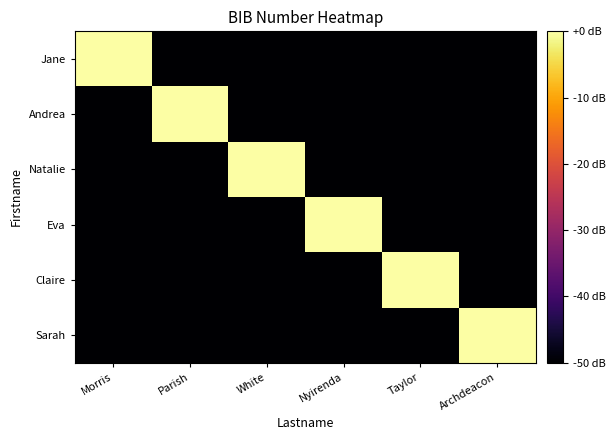

Reading left to right, extract all data points from this chart.

Jane: Morris=0	Parish=-50	White=-50	Nyirenda=-50	Taylor=-50	Archdeacon=-50
Andrea: Morris=-50	Parish=0	White=-50	Nyirenda=-50	Taylor=-50	Archdeacon=-50
Natalie: Morris=-50	Parish=-50	White=0	Nyirenda=-50	Taylor=-50	Archdeacon=-50
Eva: Morris=-50	Parish=-50	White=-50	Nyirenda=0	Taylor=-50	Archdeacon=-50
Claire: Morris=-50	Parish=-50	White=-50	Nyirenda=-50	Taylor=0	Archdeacon=-50
Sarah: Morris=-50	Parish=-50	White=-50	Nyirenda=-50	Taylor=-50	Archdeacon=0